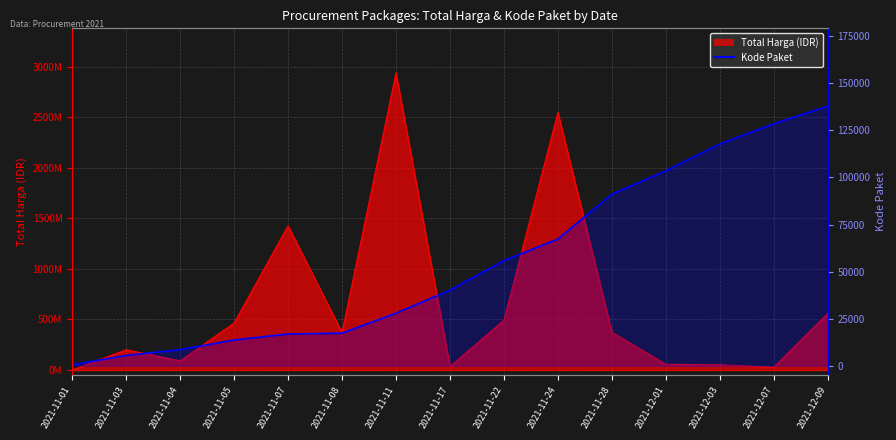

The chart shows a value of 133 at 2021-11-01. True or false?

False